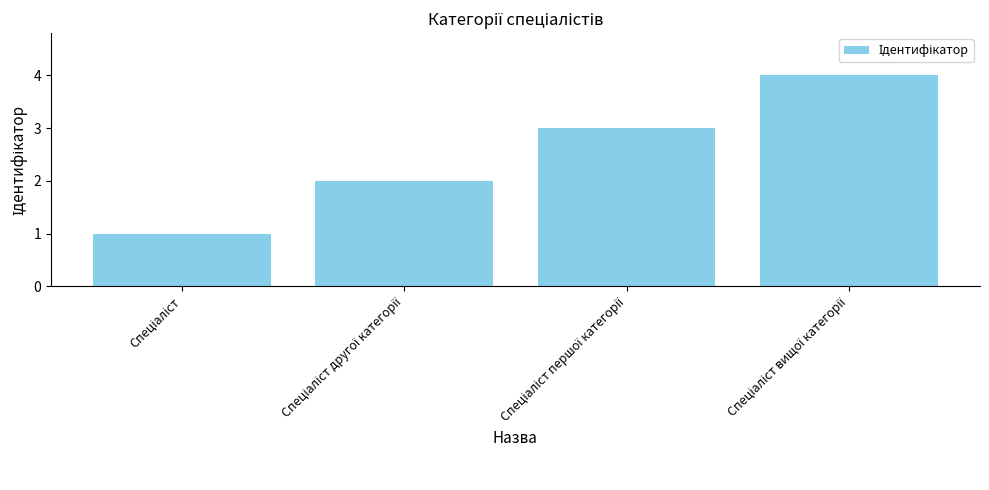

What is the sum of all values?

10